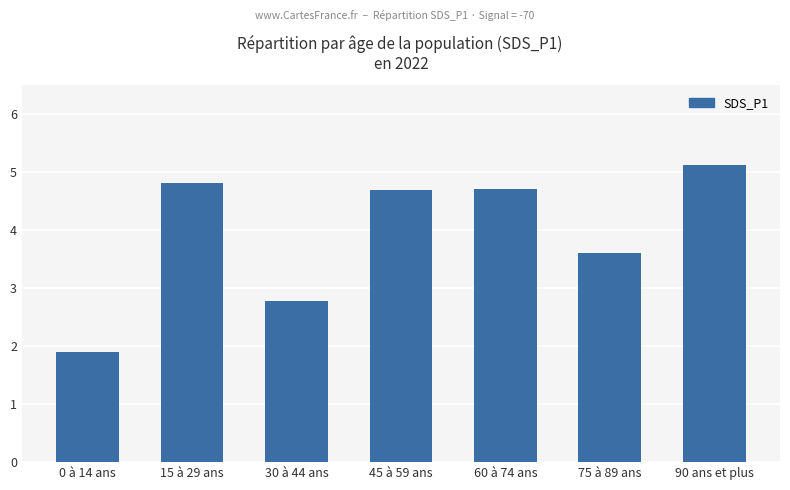

The chart shows a value of 4.8 at 15 à 29 ans. True or false?

True